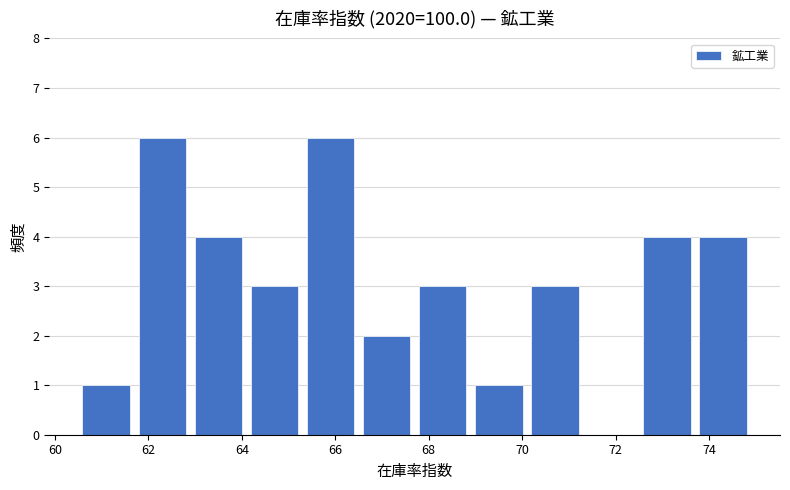

Reading left to right, list every bar in this chart as the range it spans on the x-axis followed by its height. Neither the bar edges nor the heights are printed on the chart, so give them approximately, as read against the axes.

60.5 to 61.7: 1
61.7 to 62.9: 6
62.9 to 64.1: 4
64.1 to 65.3: 3
65.3 to 66.5: 6
66.5 to 67.7: 2
67.7 to 68.9: 3
68.9 to 70.1: 1
70.1 to 71.3: 3
71.3 to 72.5: 0
72.5 to 73.7: 4
73.7 to 74.9: 4